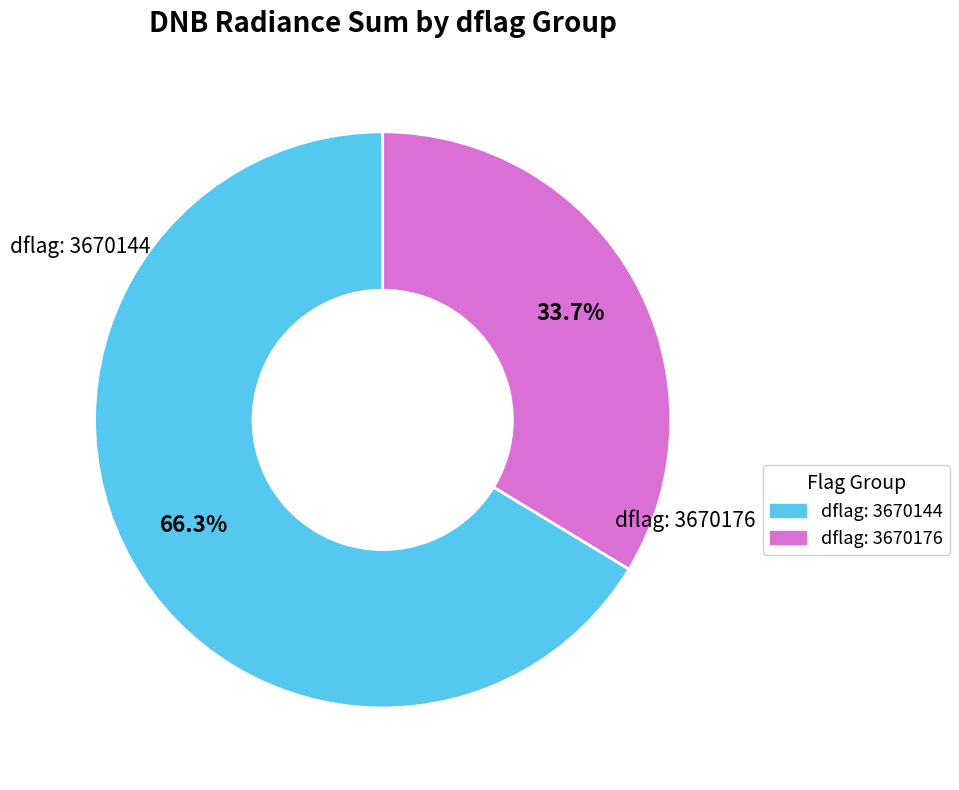

How many slices are in this pie chart?

2